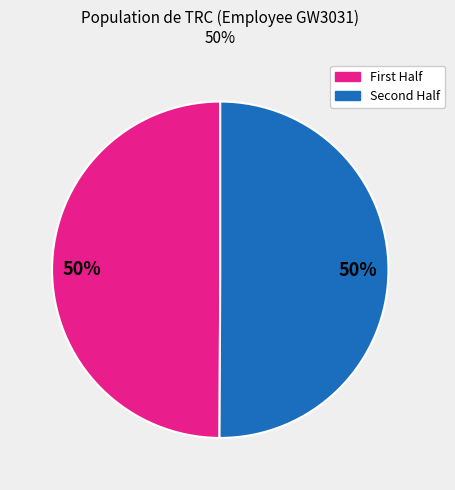

To the nearest percent, what is the average slice percentage?

50%